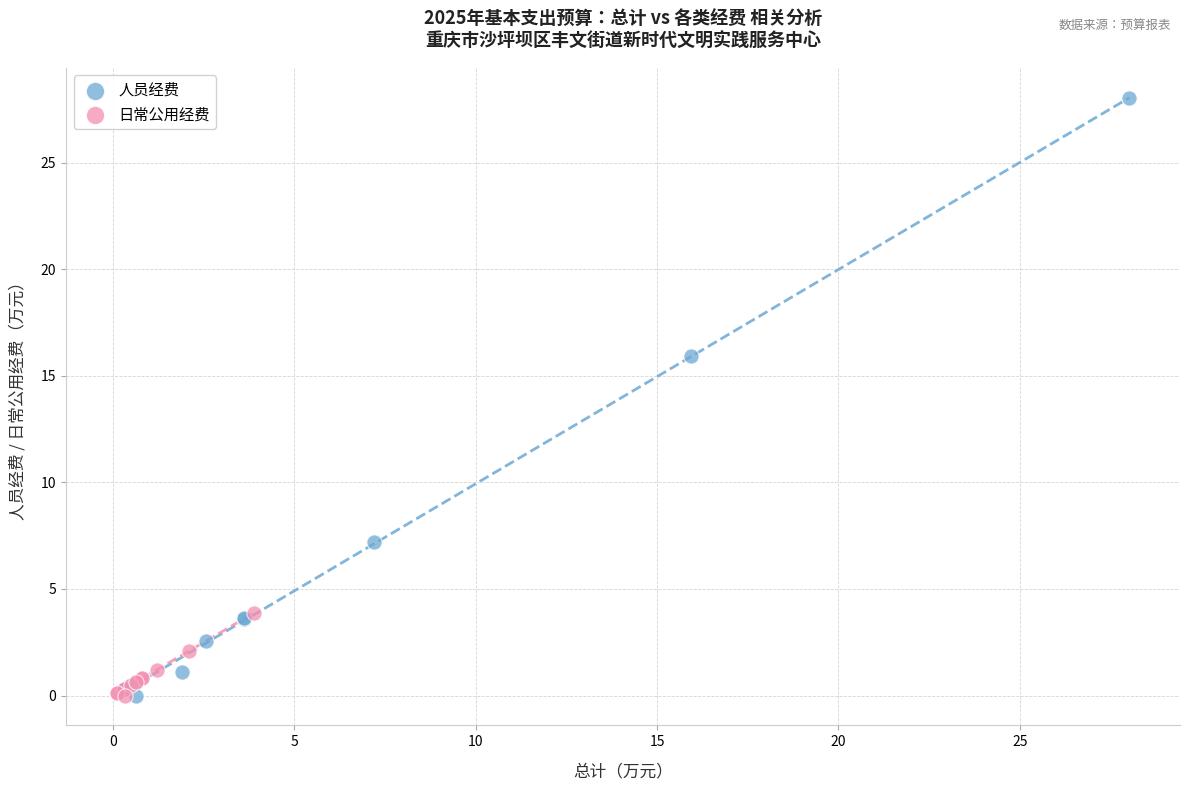

Which series reaches the maximum Y coordinate?

人员经费